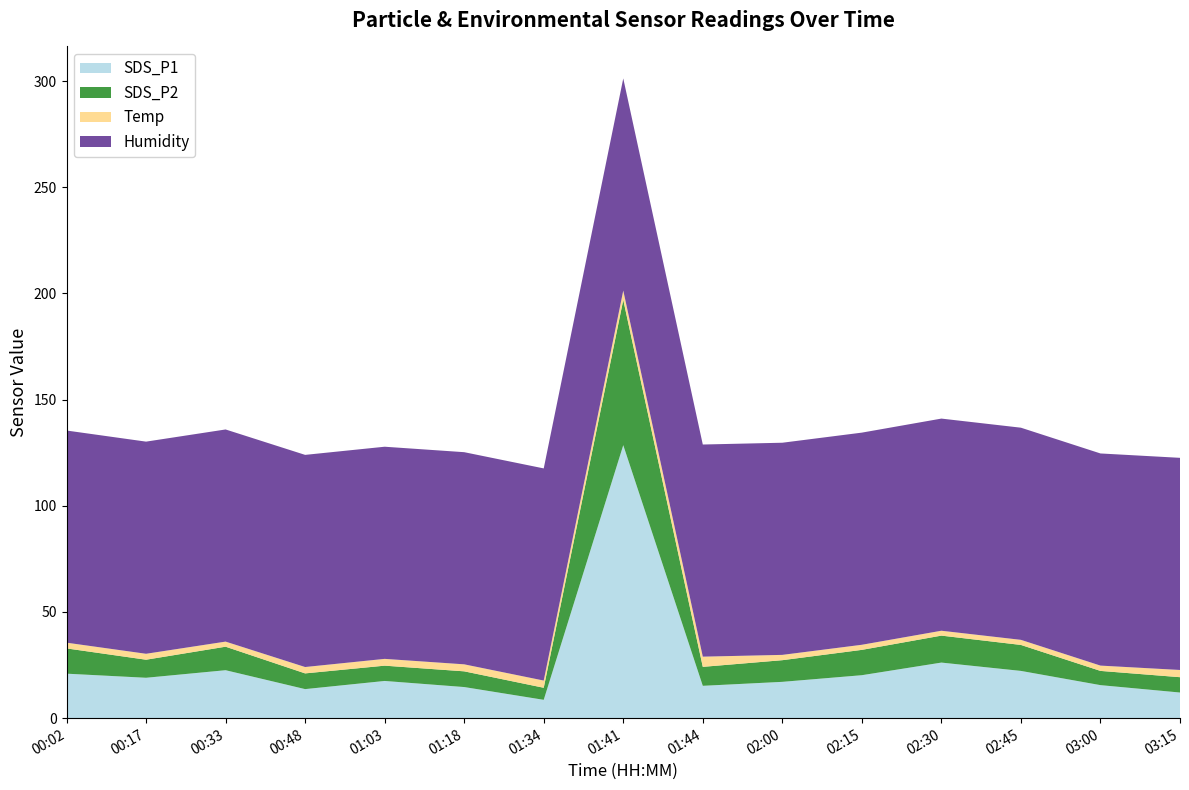

Reading left to right, what are all the values shown in this chart?

SDS_P1: 00:02=20.9	00:17=19.0	00:33=22.6	00:48=13.7	01:03=17.5	01:18=14.7	01:34=8.6	01:41=128.6	01:44=15.2	02:00=17.1	02:15=20.2	02:30=26.2	02:45=22.2	03:00=15.6	03:15=12.1
SDS_P2: 00:02=11.9	00:17=8.5	00:33=11.1	00:48=7.4	01:03=7.2	01:18=7.4	01:34=5.7	01:41=68.4	01:44=8.9	02:00=10.2	02:15=11.9	02:30=12.7	02:45=12.2	03:00=6.7	03:15=7.2
Temp: 00:02=2.7	00:17=2.8	00:33=2.4	00:48=3.0	01:03=3.2	01:18=3.3	01:34=3.4	01:41=4.4	01:44=4.8	02:00=2.5	02:15=2.4	02:30=2.3	02:45=2.4	03:00=2.5	03:15=3.4
Humidity: 00:02=99.9	00:17=99.9	00:33=99.9	00:48=99.9	01:03=99.9	01:18=99.9	01:34=99.9	01:41=99.9	01:44=99.9	02:00=99.9	02:15=99.9	02:30=99.9	02:45=99.9	03:00=99.9	03:15=99.9